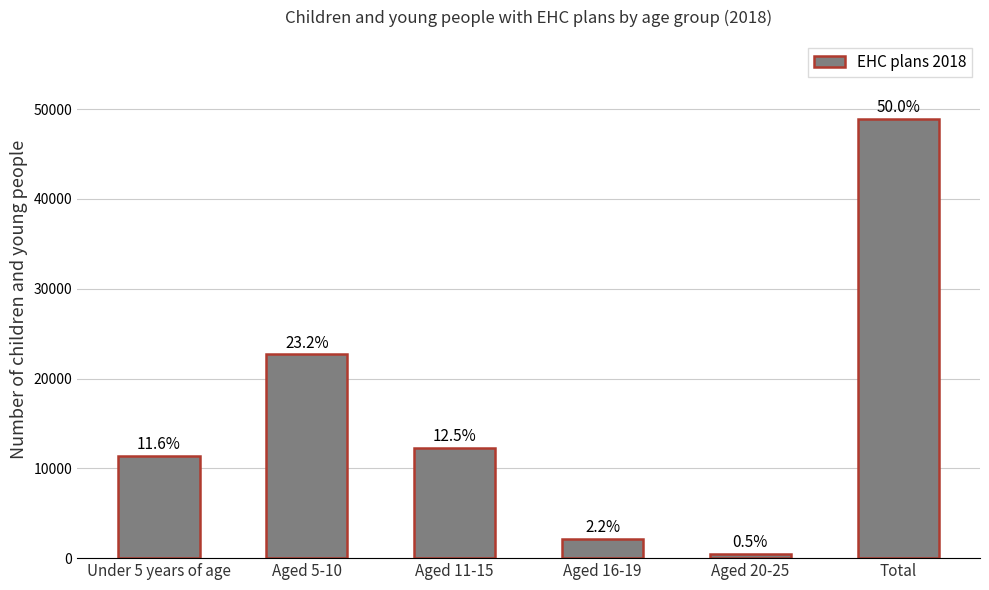

How many bars are there in total?

6